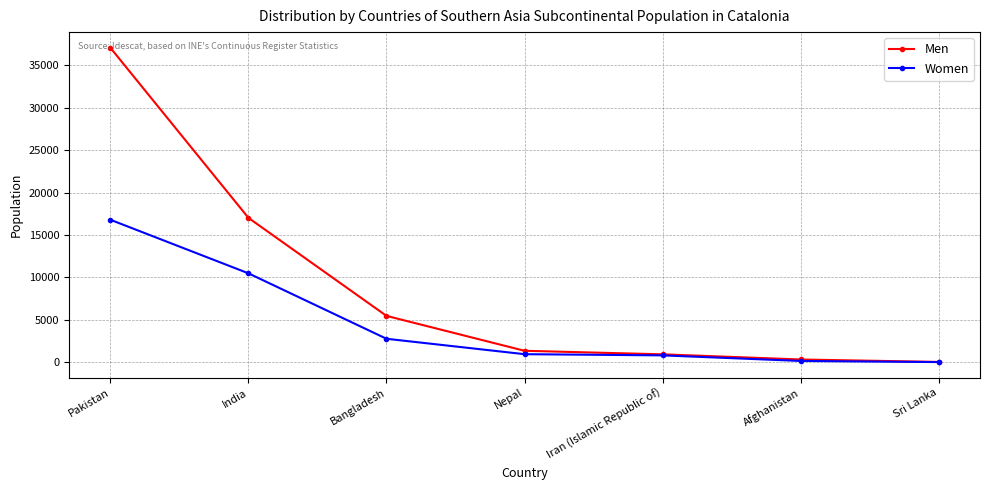

Is the value of Women at Nepal greater than the value of Men at Pakistan?

No